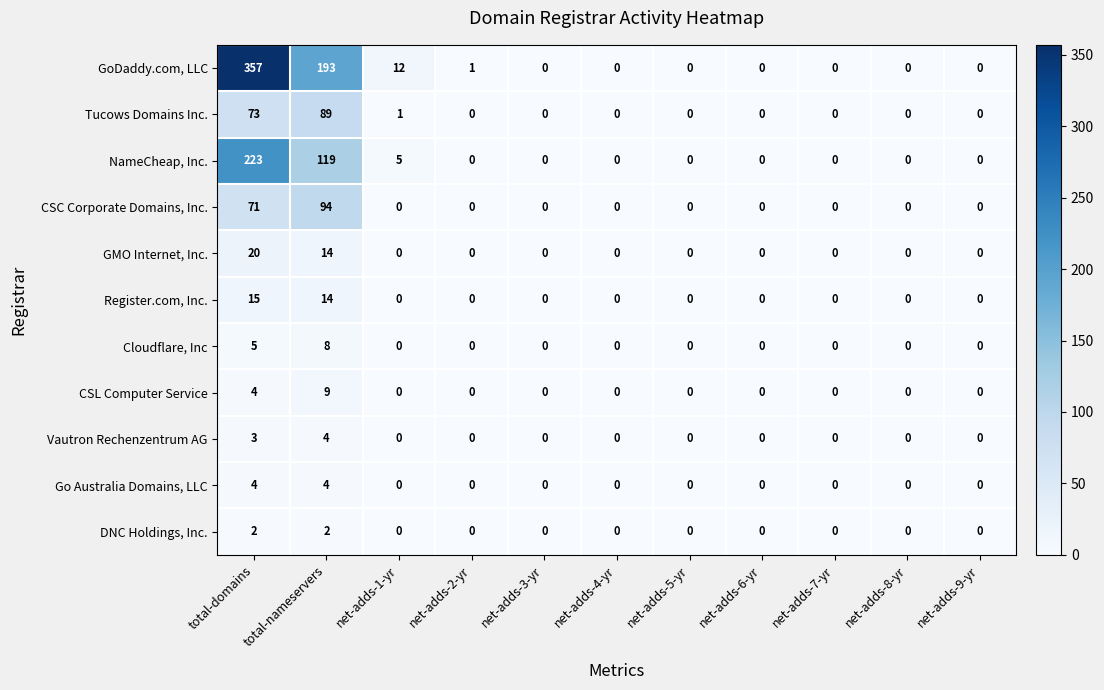

At which label is CSL Computer Service closest to 4?

total-domains